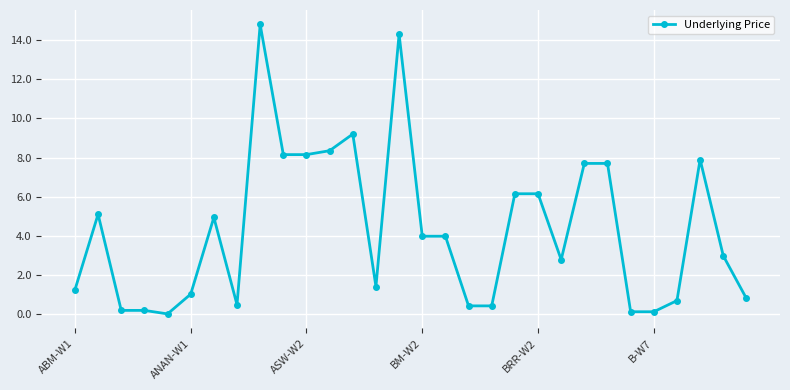

What is the maximum value shown in the chart?

14.8